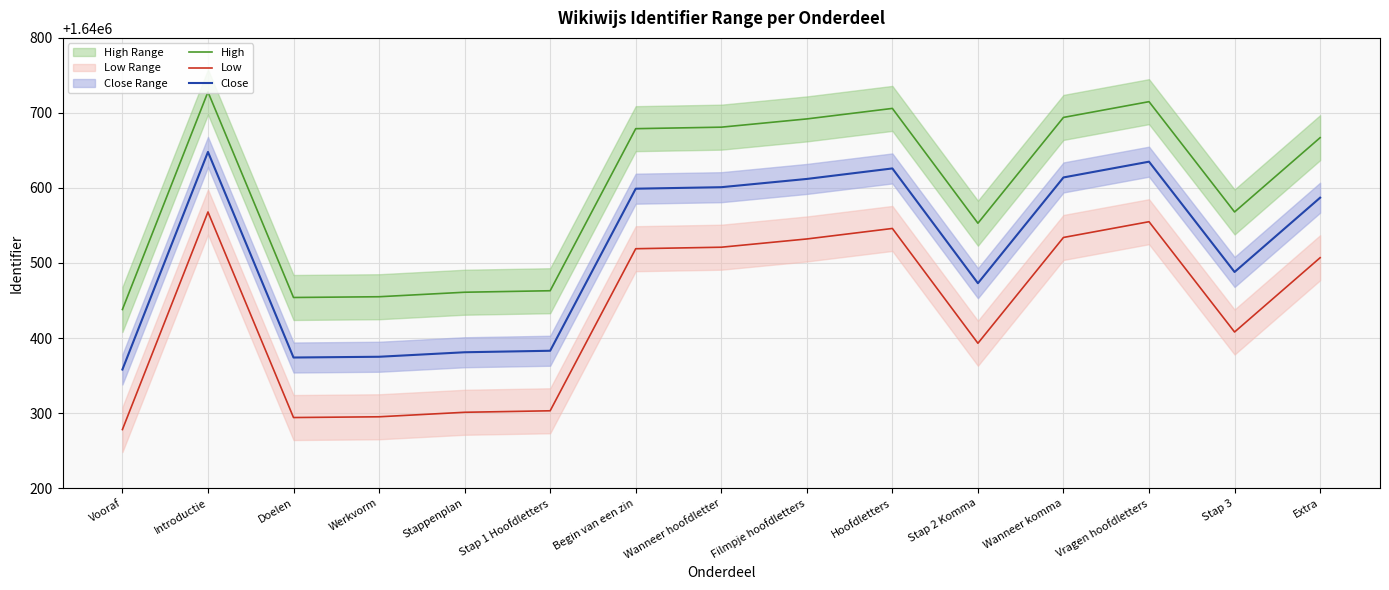

How many data points does each series have?

15